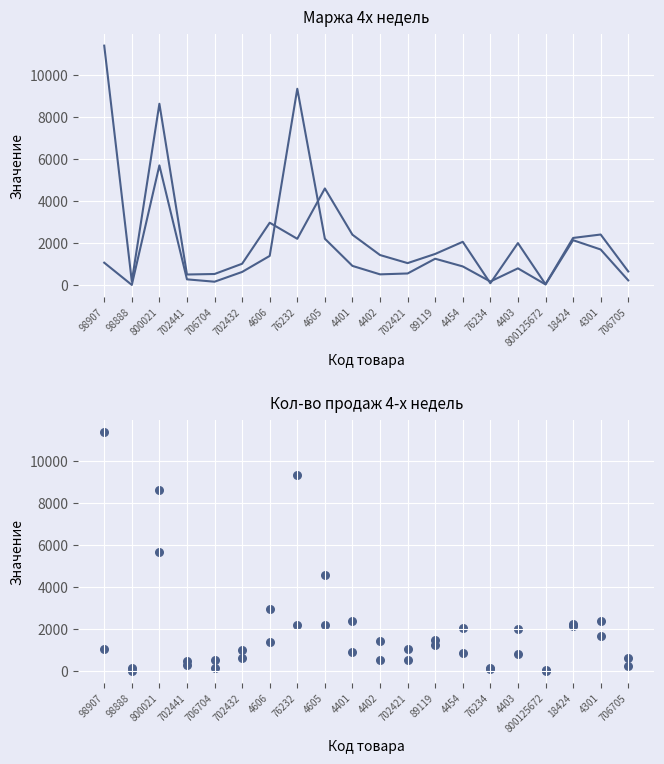

What are all the series names shown in the legend?

Маржа 4х недель, Кол-во продаж 4-х недель